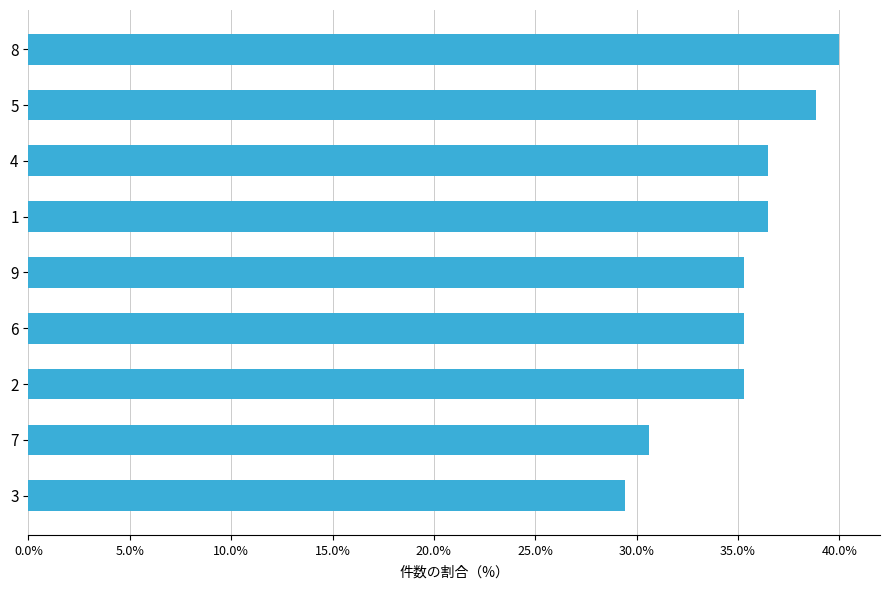

What is the ratio of the value at 7 to the value at 4?

0.8